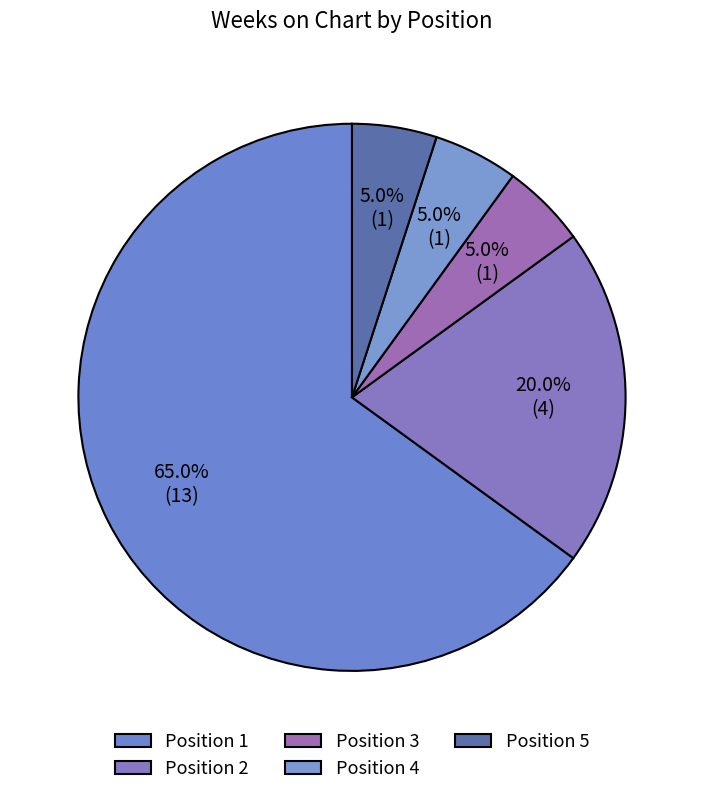

How many slices are in this pie chart?

5